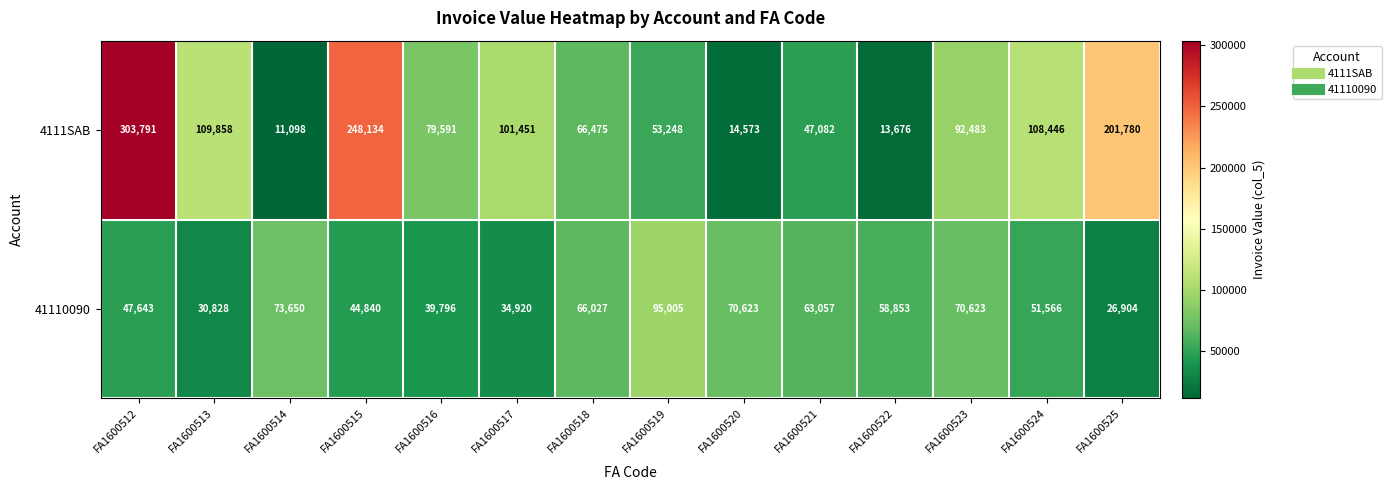

What is the difference between the maximum and second lowest values in the 41110090 series?

64177